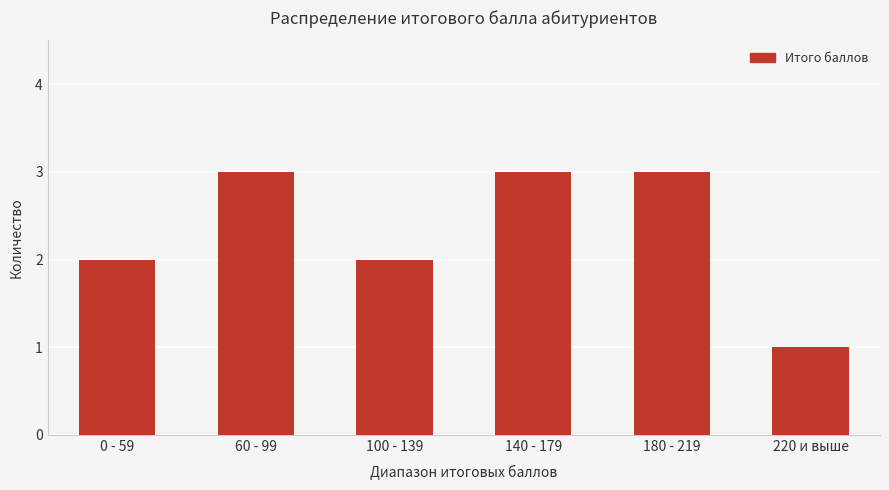

What is the value of the 1st bar from the left?

2